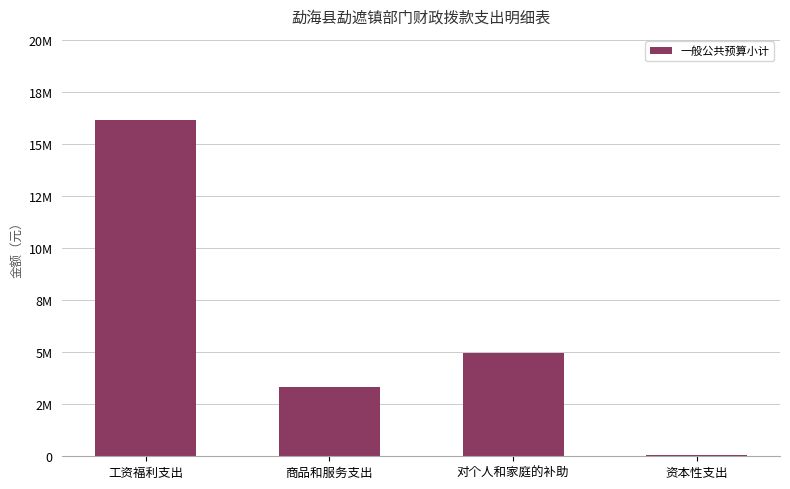

Approximately how many times larger is the value at 工资福利支出 compared to 商品和服务支出?

4.9